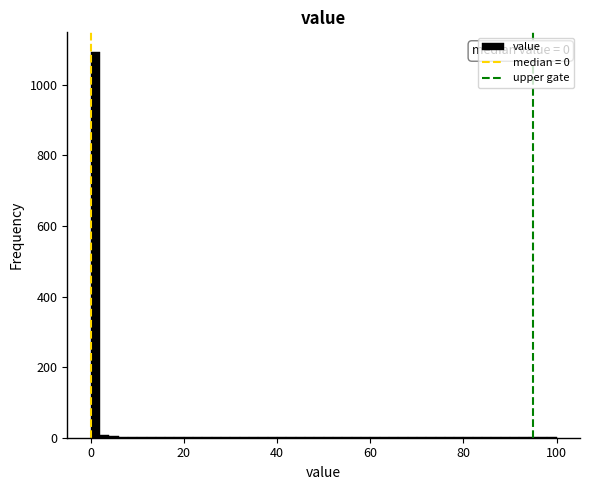

Read against the x-axis, roughly where is the centre of the tallest bar?

2